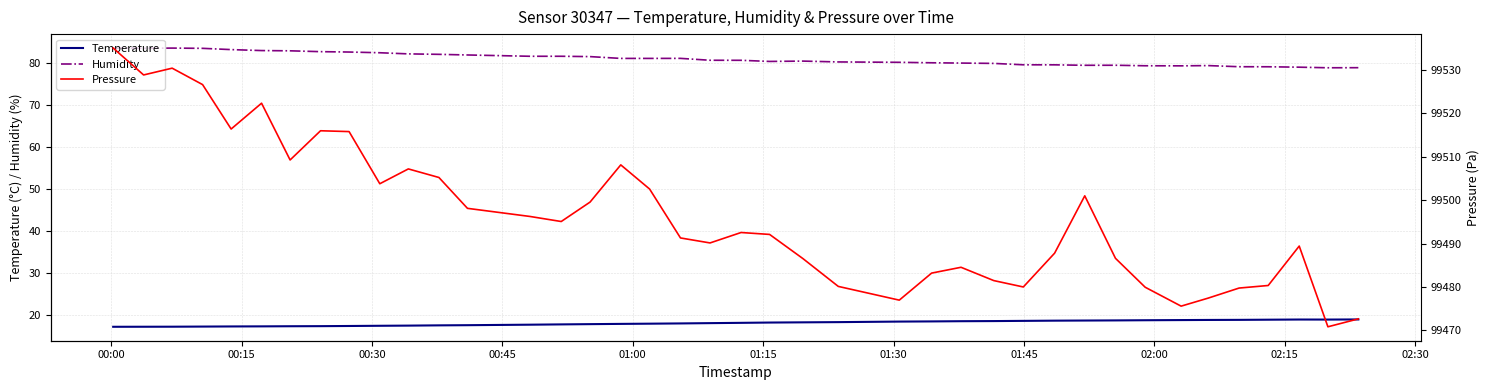

What is the lowest value of the Temperature series?

17.1